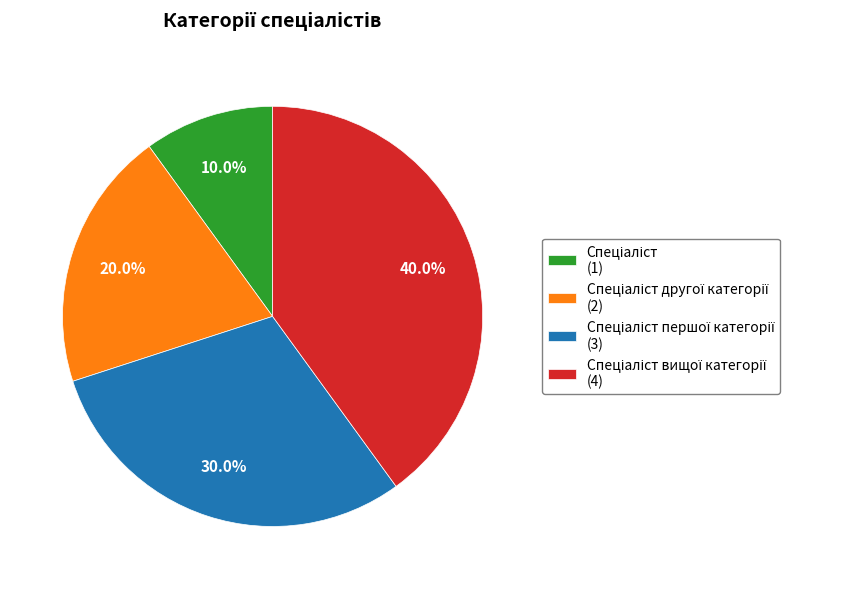

Is there a majority slice in this chart?

No